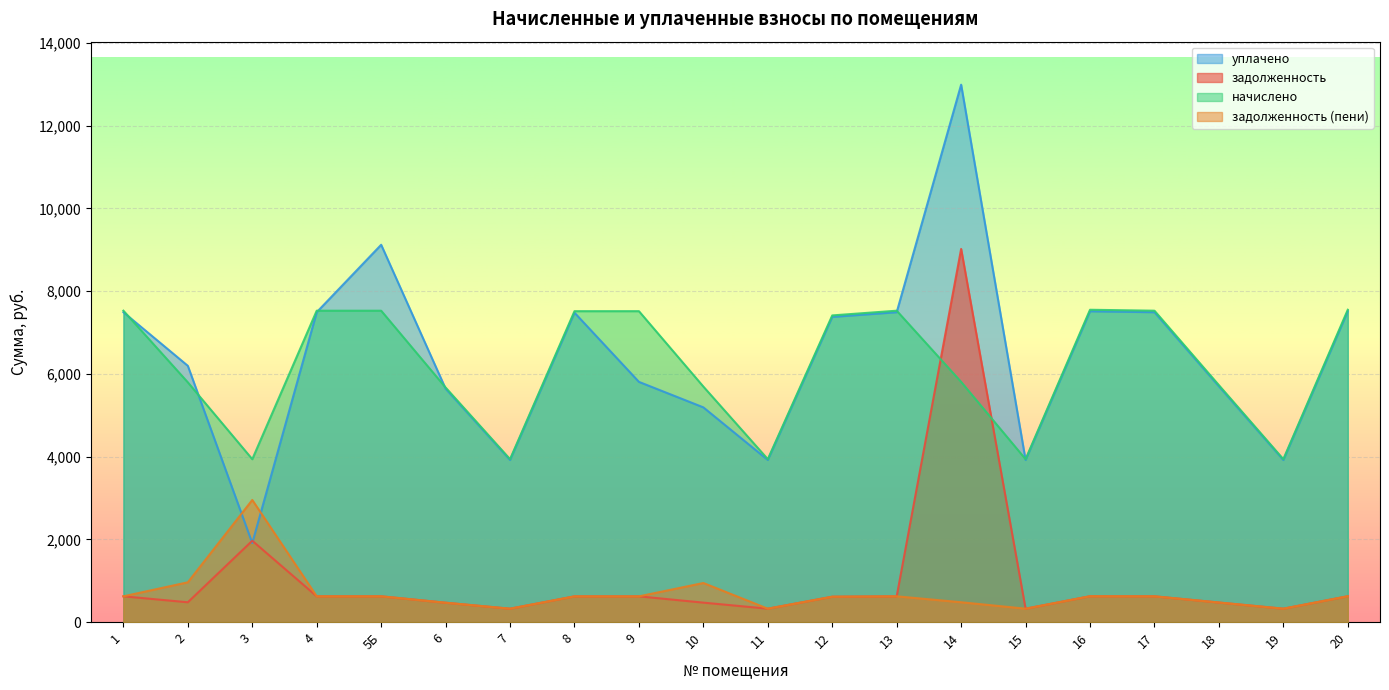

At which label does начислено reach its peak?

16